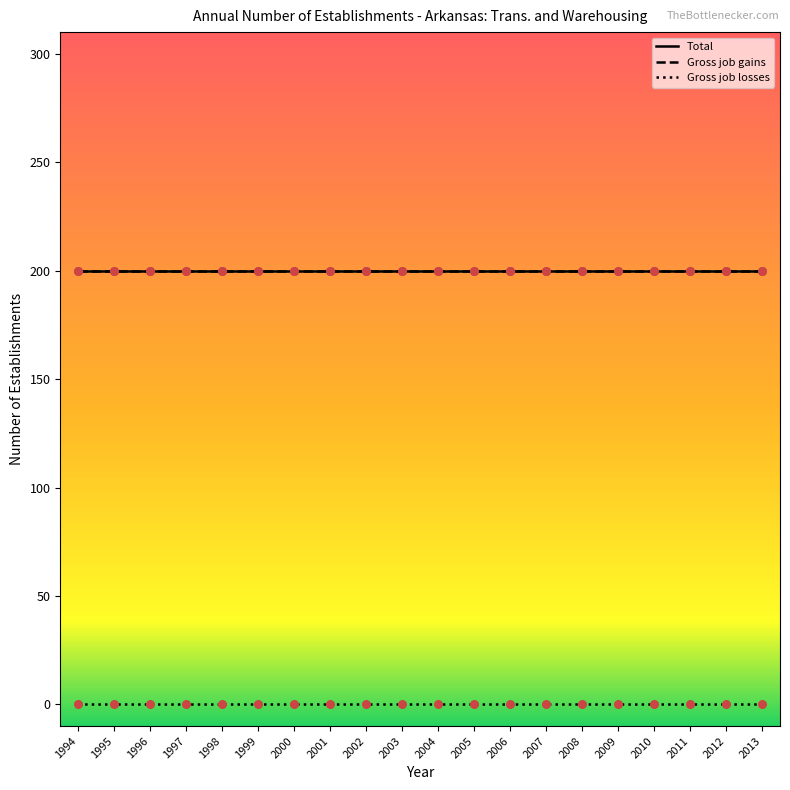

Does the chart have visible grid lines?

No